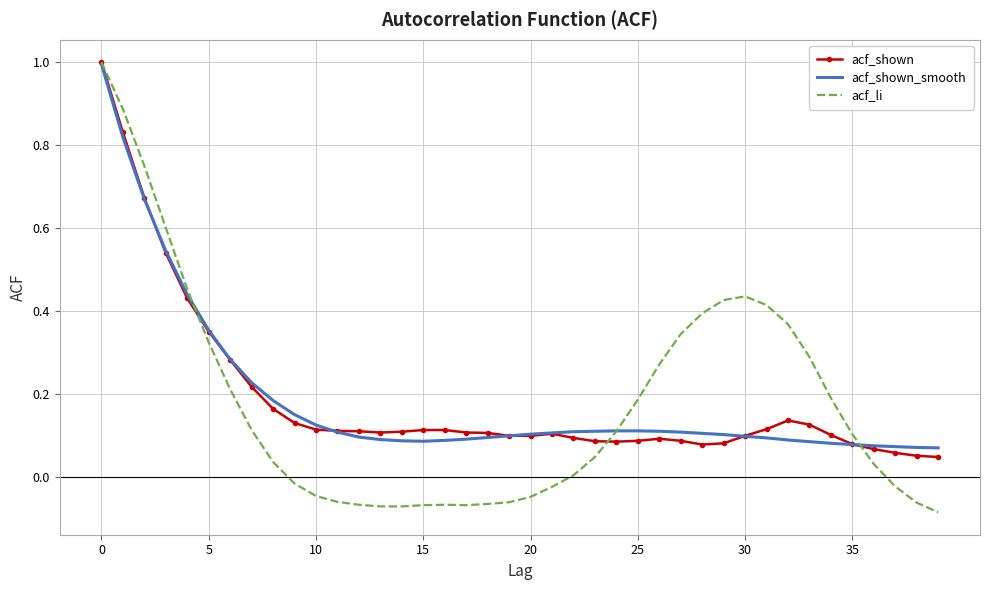

Which series has the widest spread of values?

acf_li